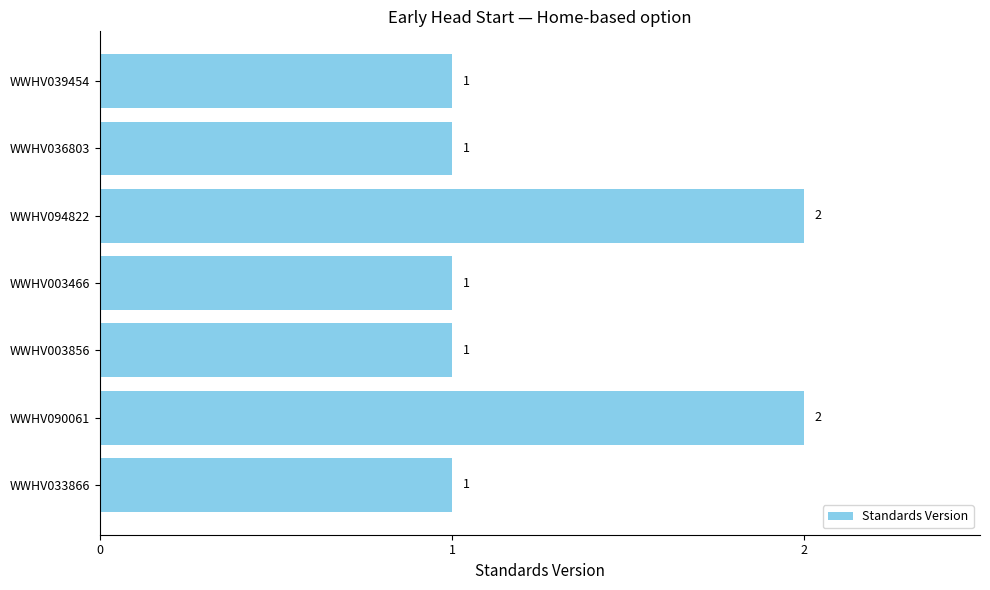

The chart shows a value of 0 at WWHV090061. True or false?

False